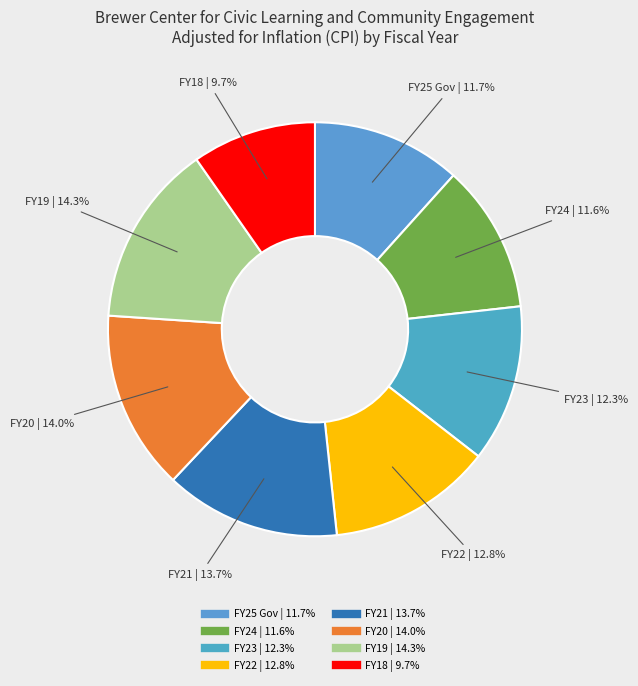

True or false: FY18 accounts for 10% of the total.

True